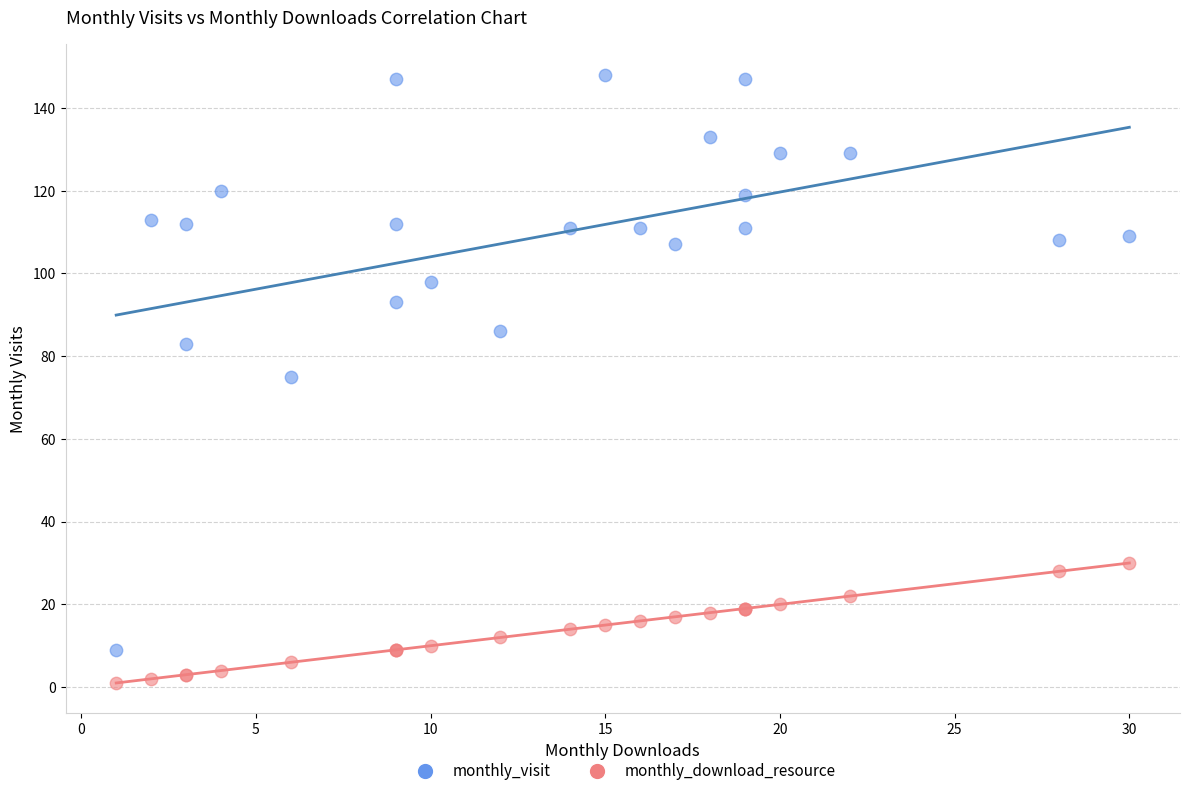

What is the X range (max minus min) for the scatter plot?

29